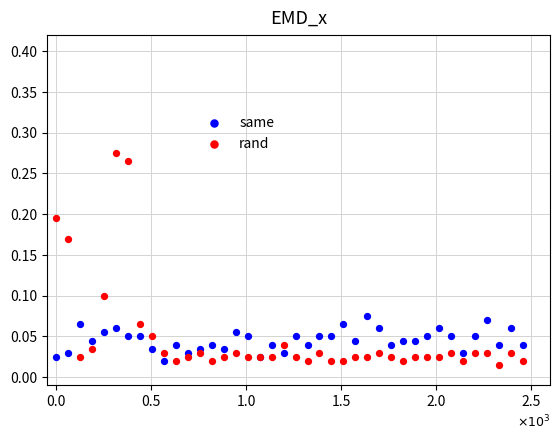

What is the X range (max minus min) for the scatter plot?

2457.0